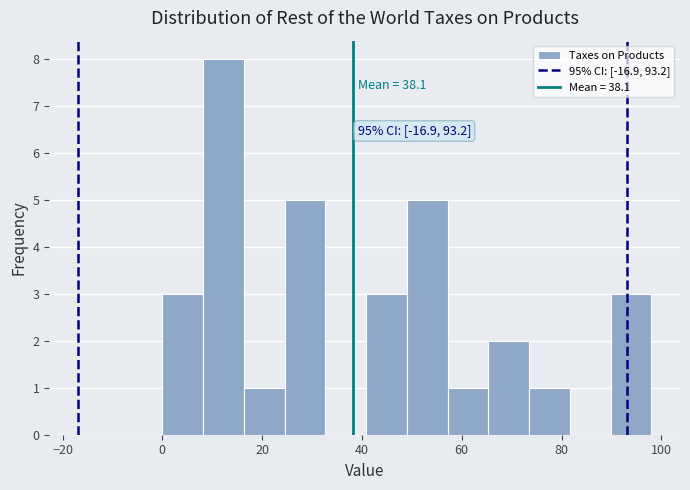

Which range on the x-axis has the tallest bar?

8 to 16